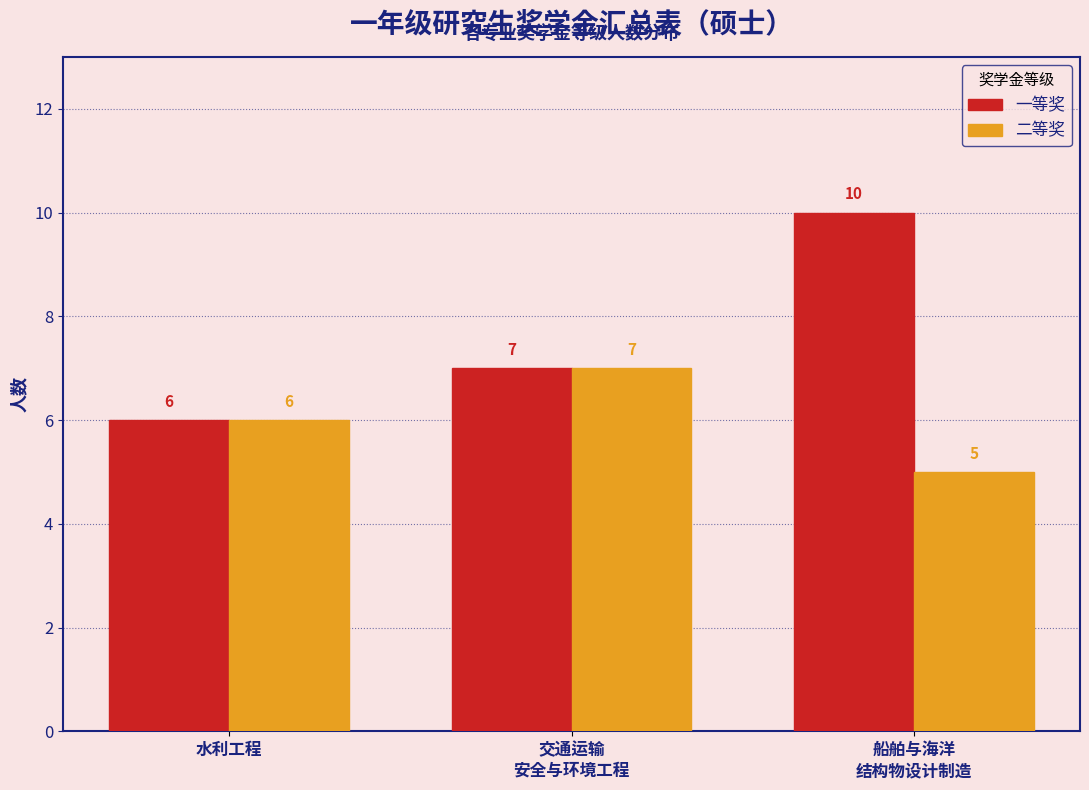

Reading left to right, transcribe all the data shown in this chart.

一等奖: 6	7	10
二等奖: 6	7	5